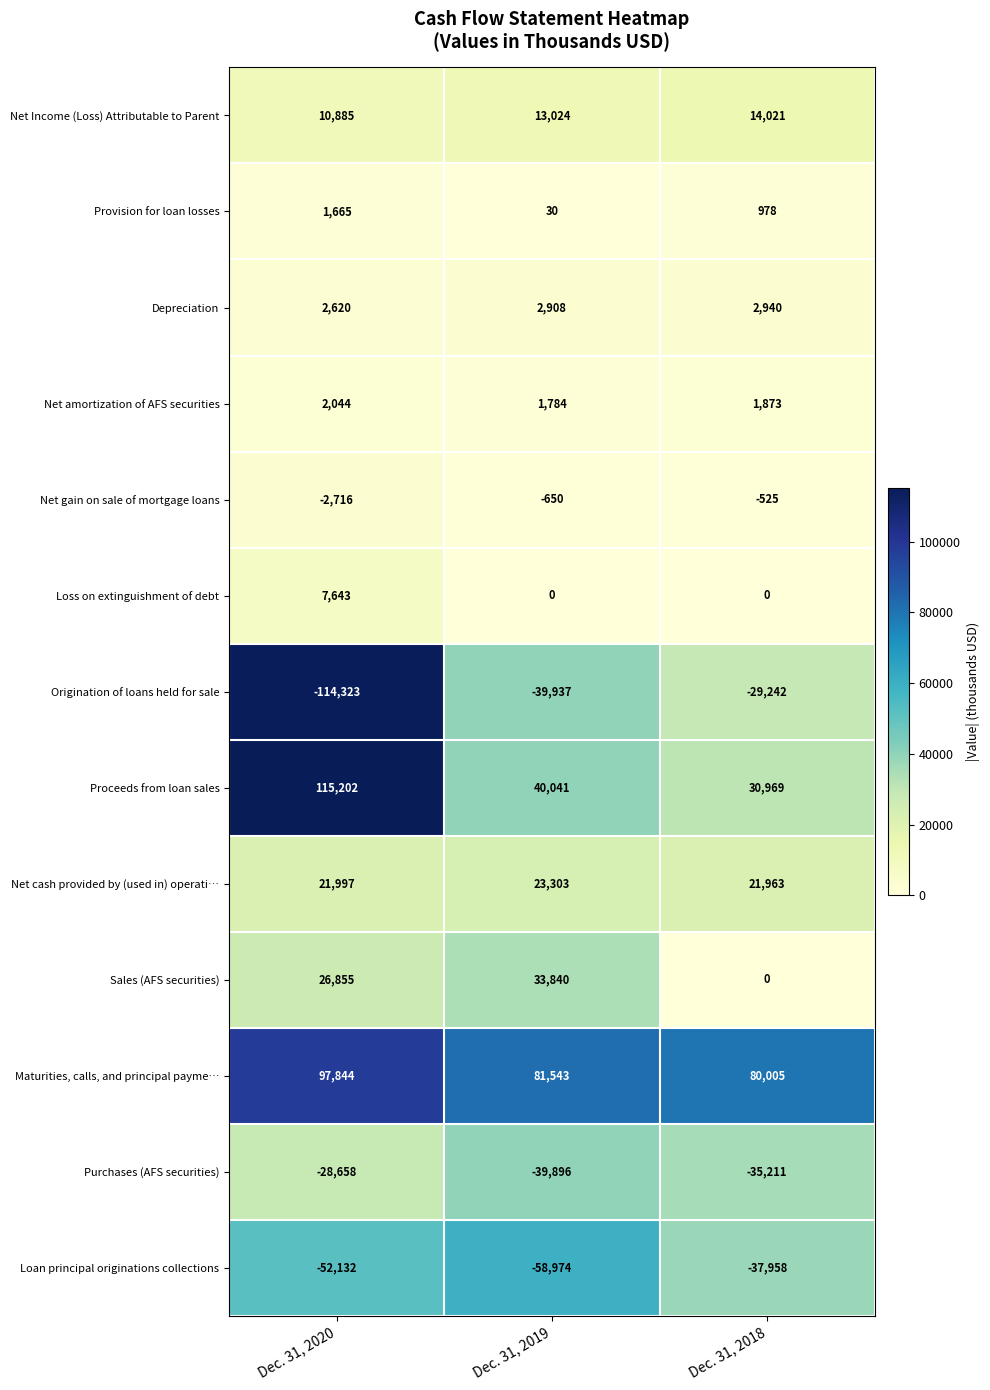

How many Net Income (Loss) Attributable to Parent values are between 10885 and 14021?

3